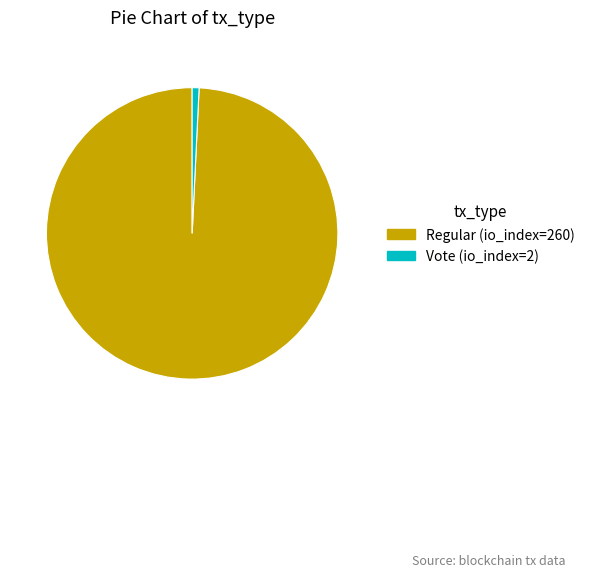

Which has a higher value, Regular (io_index=260) or Vote (io_index=2)?

Regular (io_index=260)